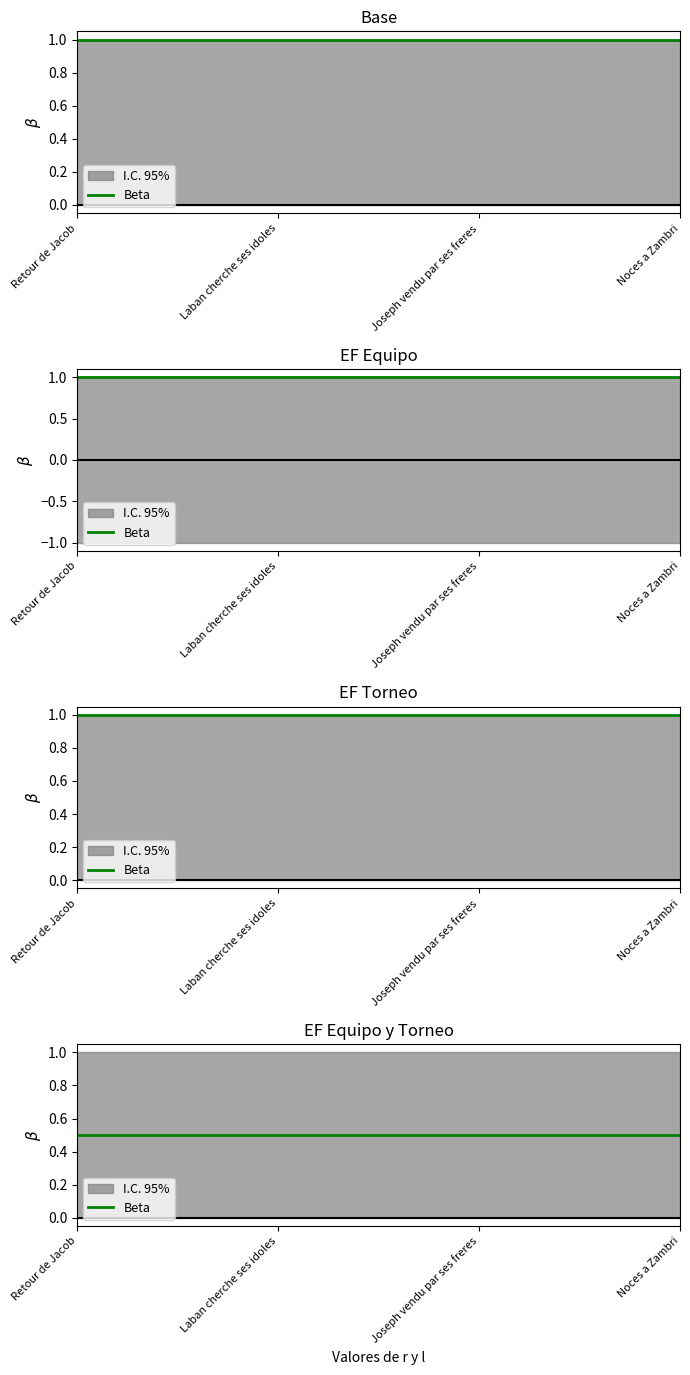

At how many categories does at least one series exceed 0?

4